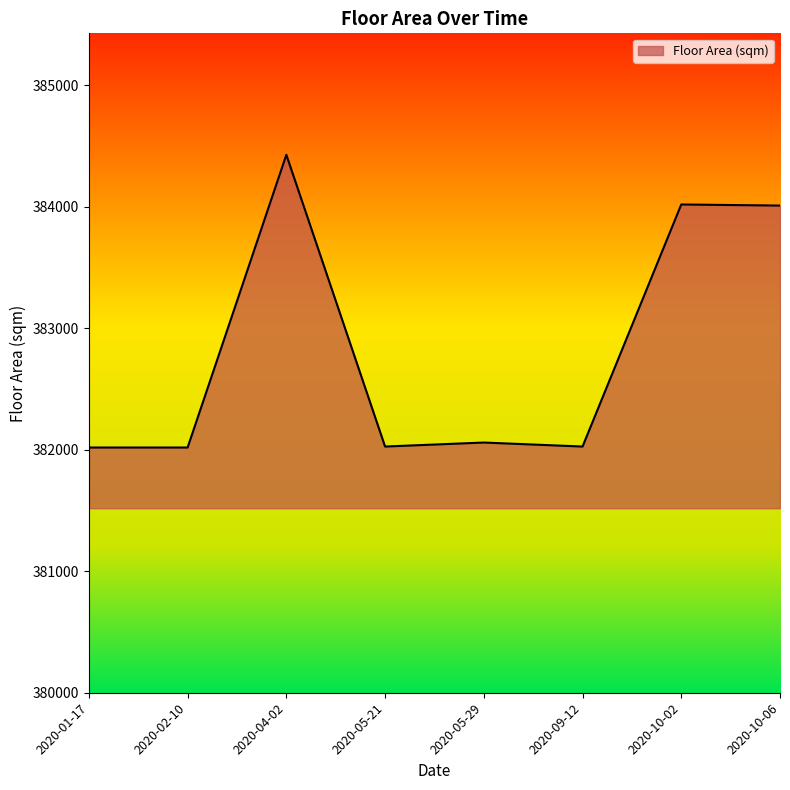

Read the value at 2020-01-17.

382019